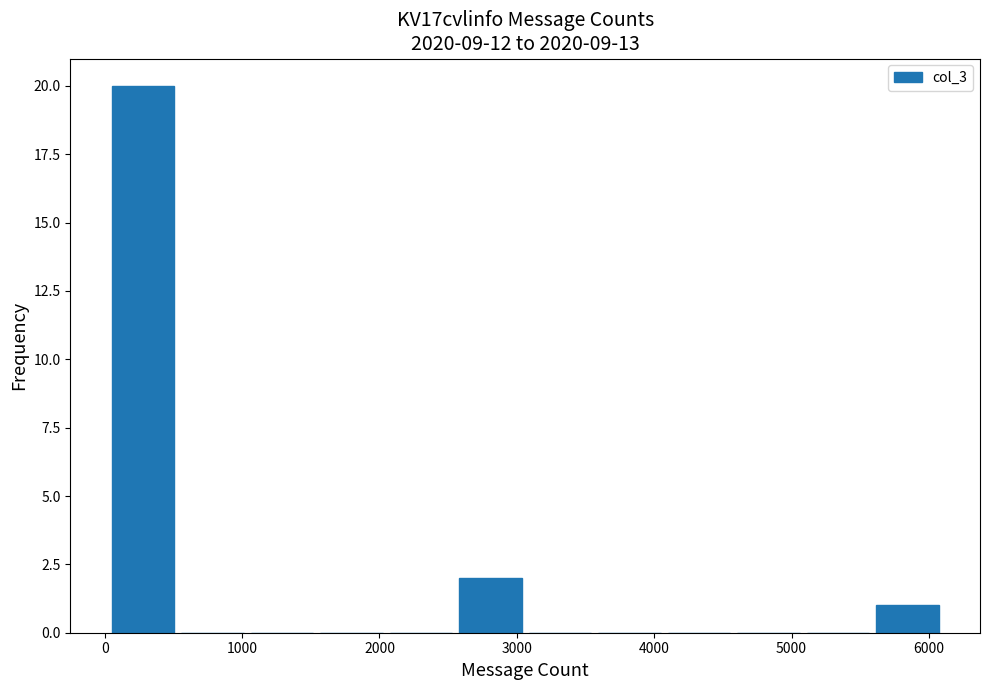

Reading left to right, list every bar in this chart as the range it spans on the x-axis followed by its height. Neither the bar edges nor the heights are printed on the chart, so give them approximately, as read against the axes.

0 to 500: 20
500 to 1000: 0
1000 to 1500: 0
1500 to 2000: 0
2000 to 2600: 0
2600 to 3100: 2
3100 to 3600: 0
3600 to 4100: 0
4100 to 4600: 0
4600 to 5100: 0
5100 to 5600: 0
5600 to 6100: 1